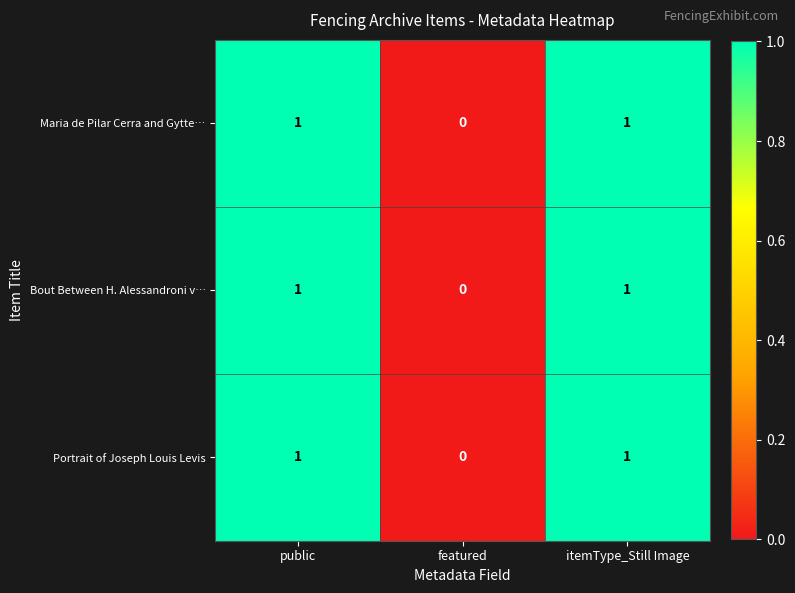

What is the total value across all series at itemType_Still Image?

3